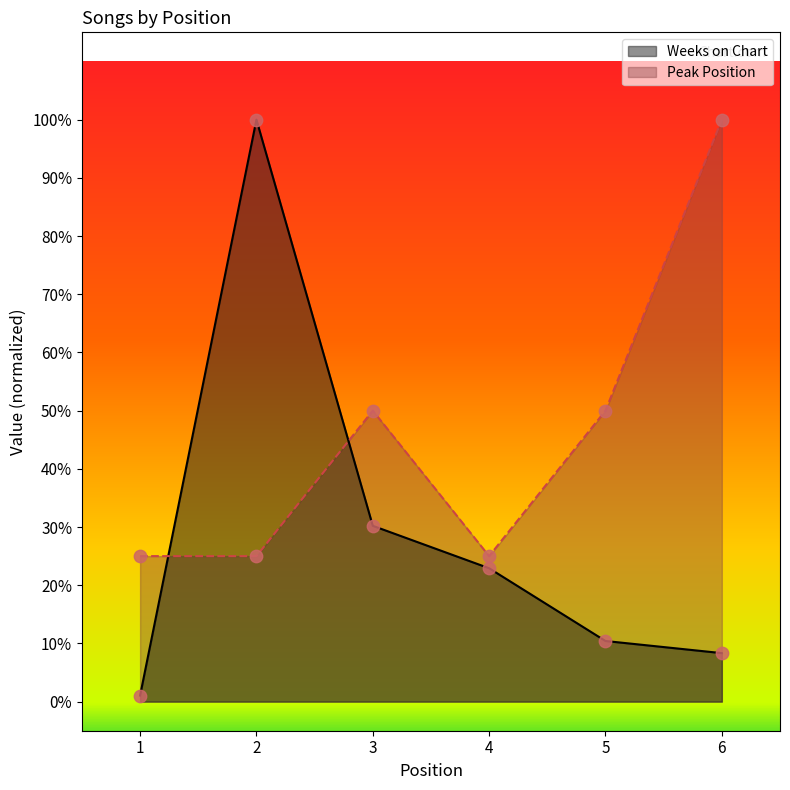

At how many categories does at least one series exceed 20?

6